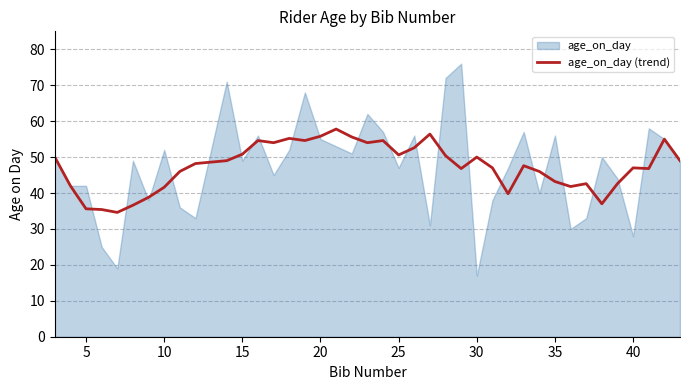

Reading left to right, list all the values displayed in this chart.

50.0	42.0	35.6	35.4	34.6	36.6	38.8	41.6	46.0	48.2	49.0	50.8	54.6	54.0	55.2	54.6	55.8	57.8	55.6	54.0	54.6	50.6	52.6	56.4	50.4	46.8	50.0	47.0	39.8	47.6	46.0	43.2	41.8	42.6	37.0	42.6	47.0	46.8	55.0	49.0